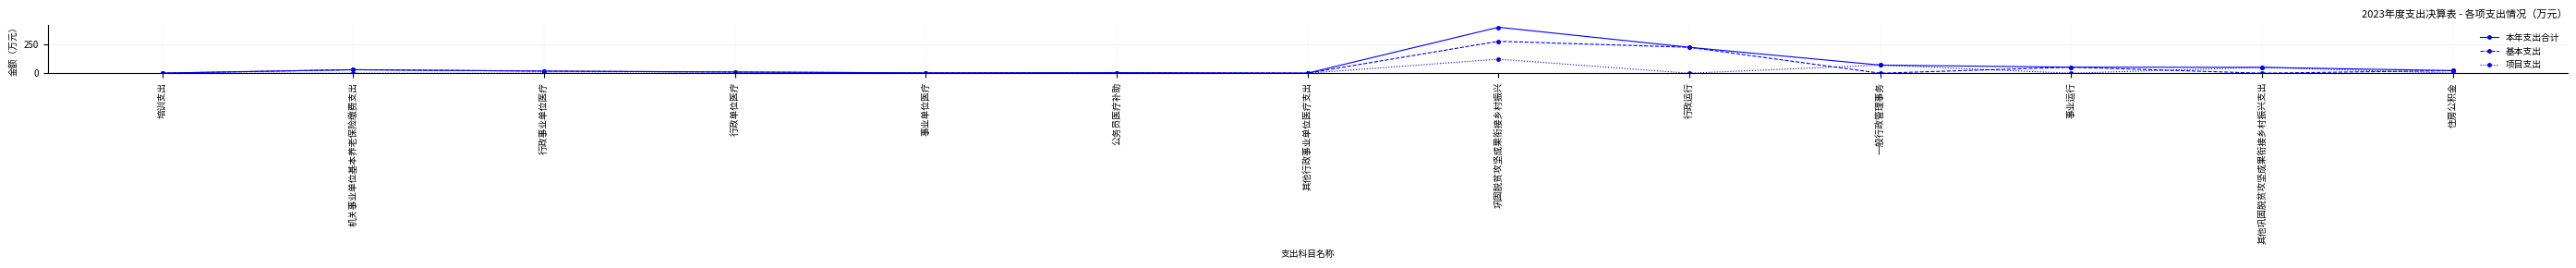

What is the maximum value shown in the chart?

398.9